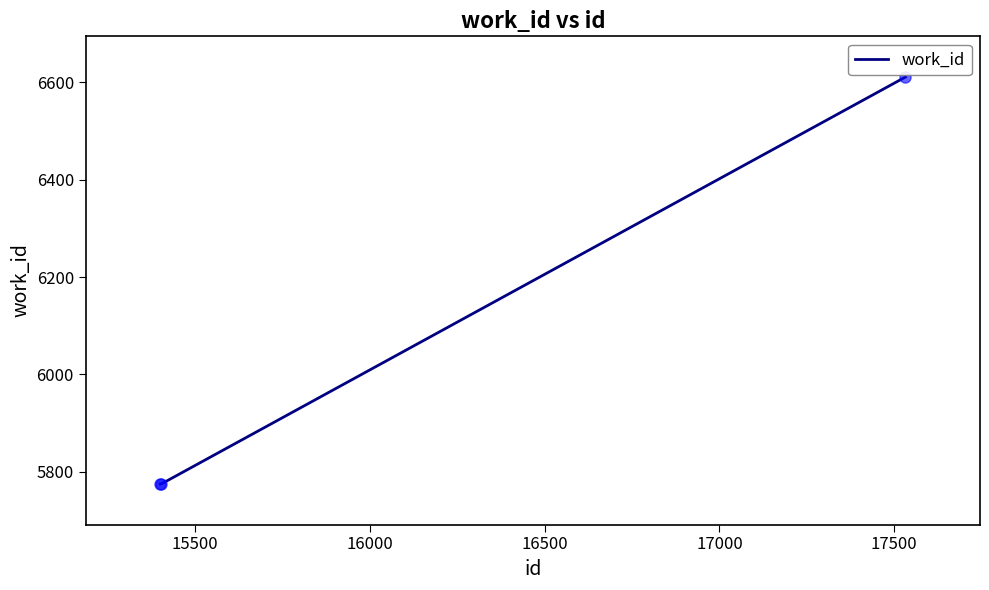

What is the smallest value displayed?

5775